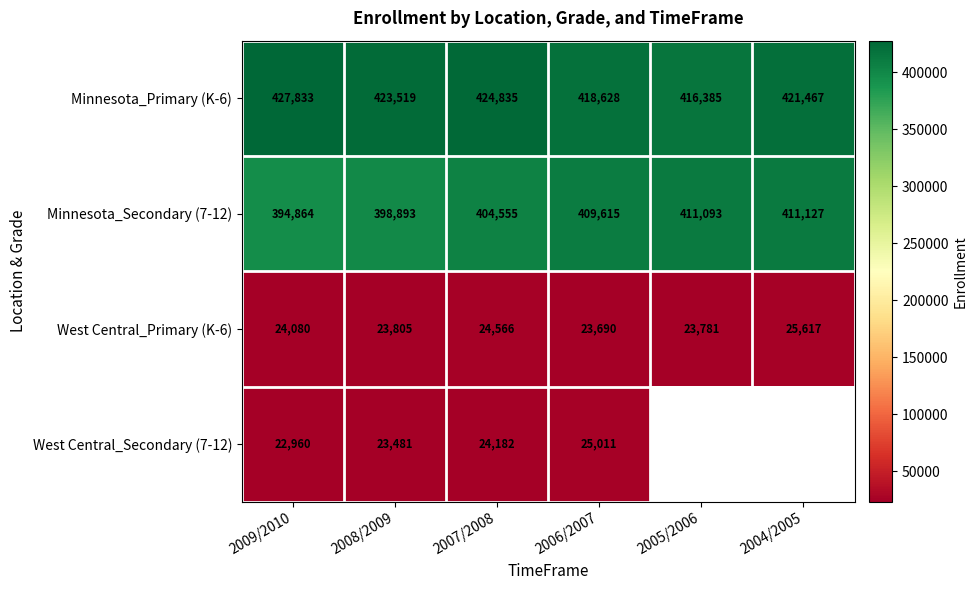

Is the value of West Central_Primary (K-6) at 2004/2005 greater than the value of Minnesota_Primary (K-6) at 2007/2008?

No